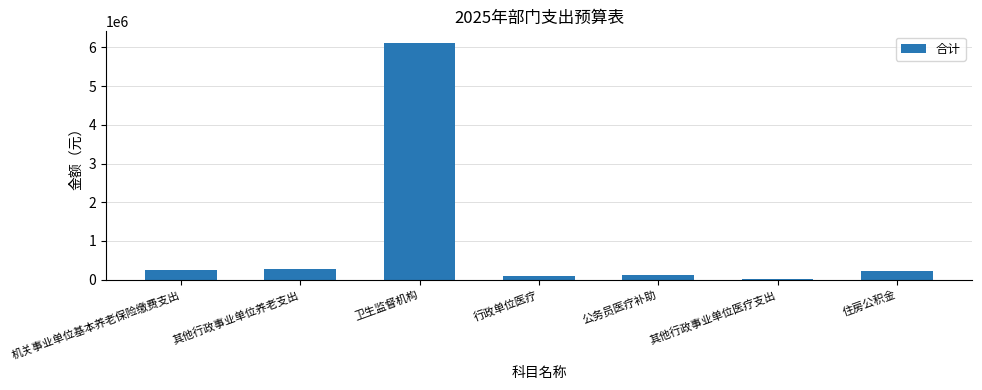

Count the number of categories in the chart.

7